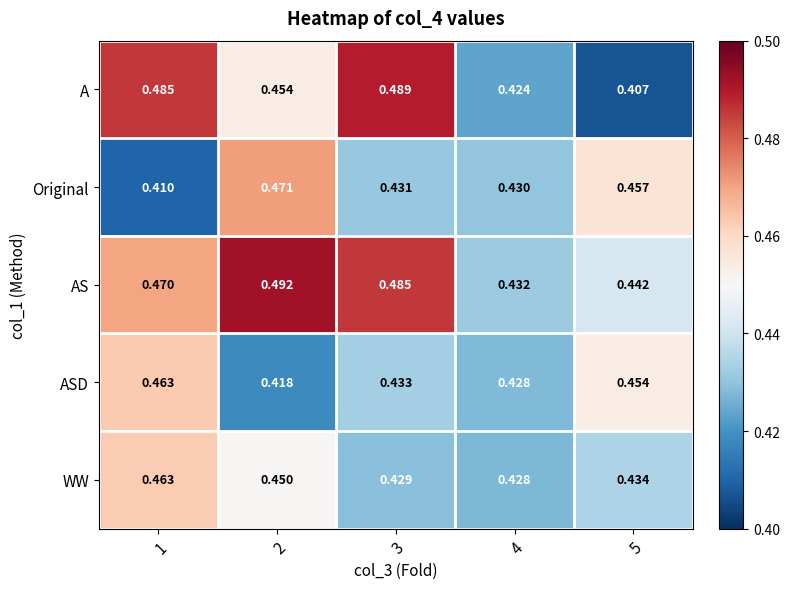

Which series has the largest total across all categories?

AS